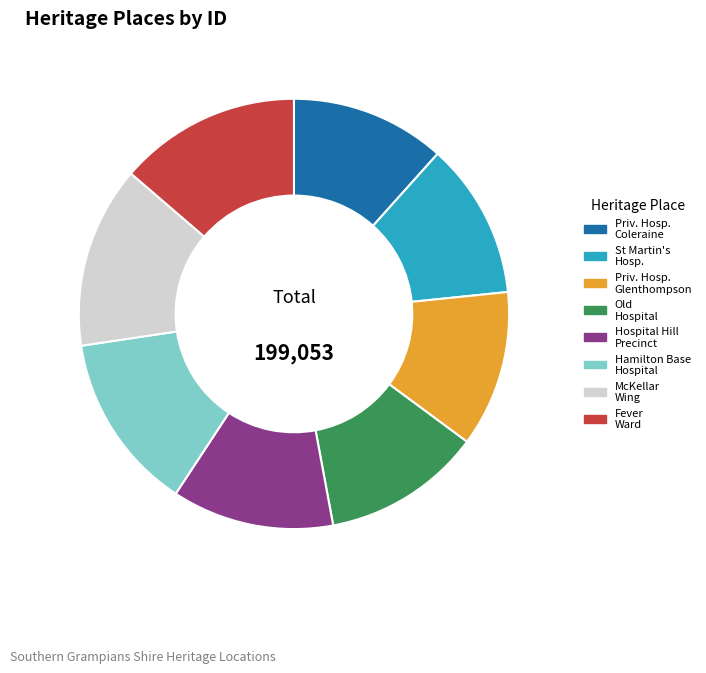

Does any single category account for the majority?

No